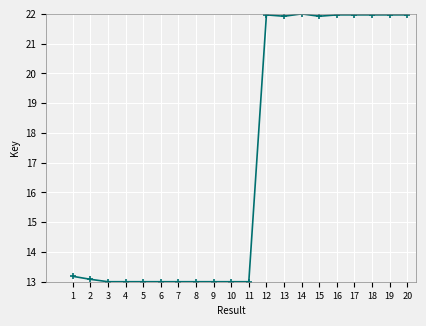

How many series are shown in this chart?

1